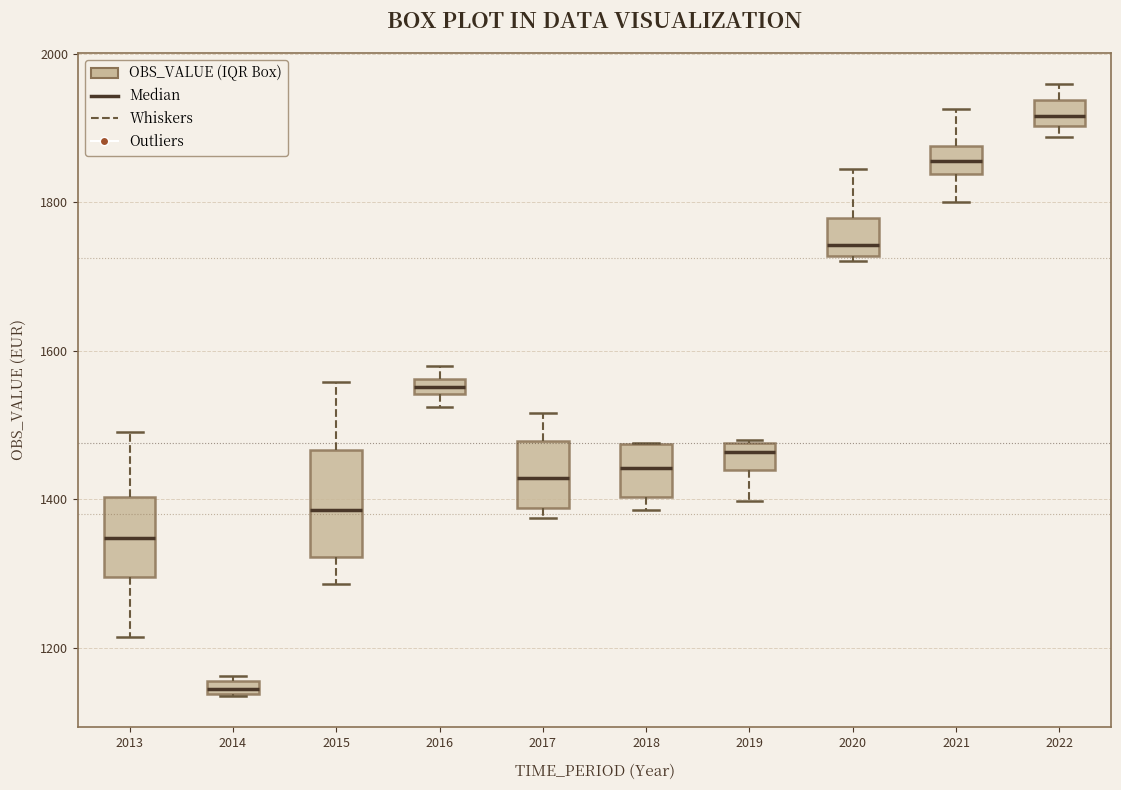

Comparing the boxes themselves (not the whiskers), which one is the tallest?

2015